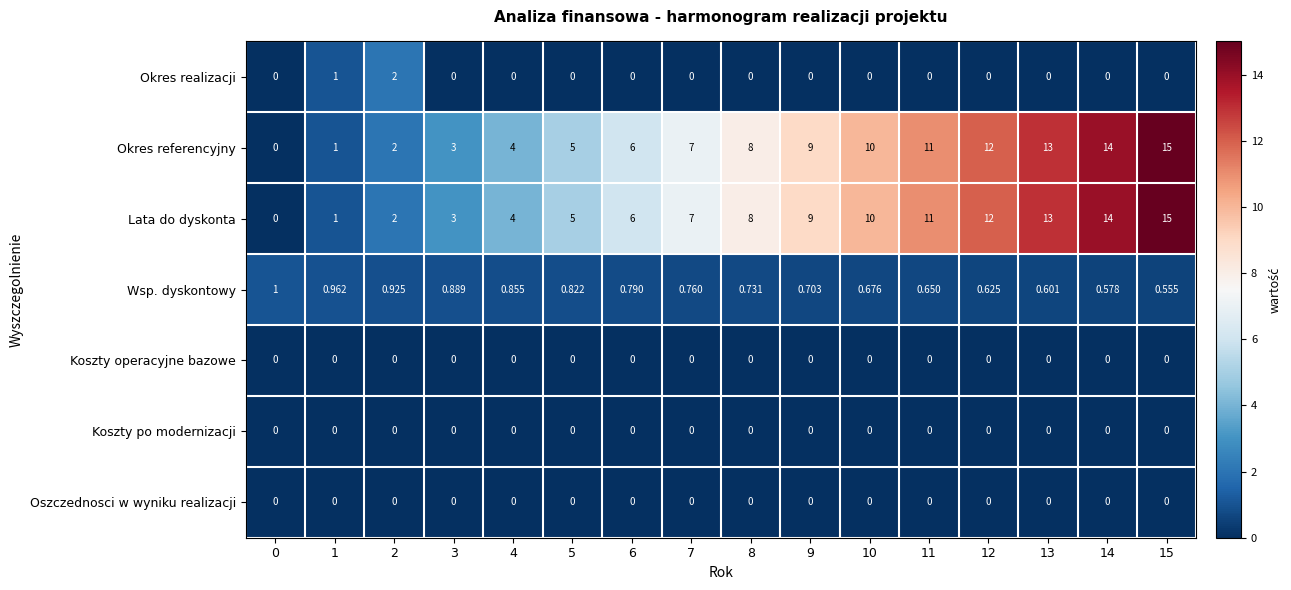

Which series has the largest range (max minus min)?

Okres referencyjny